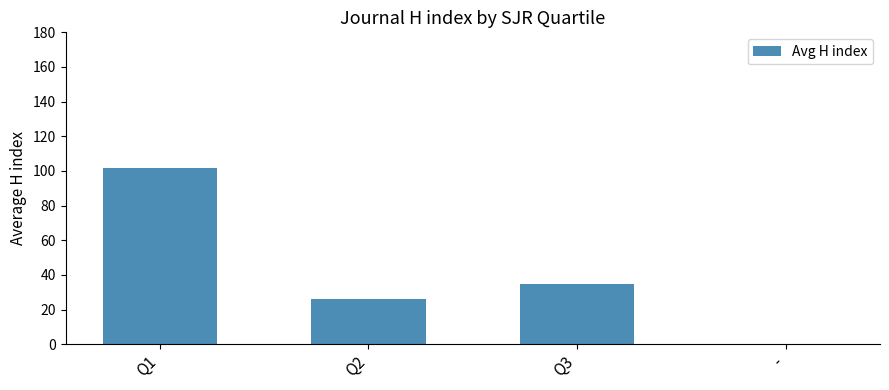

What is the maximum value shown in the chart?

102.0